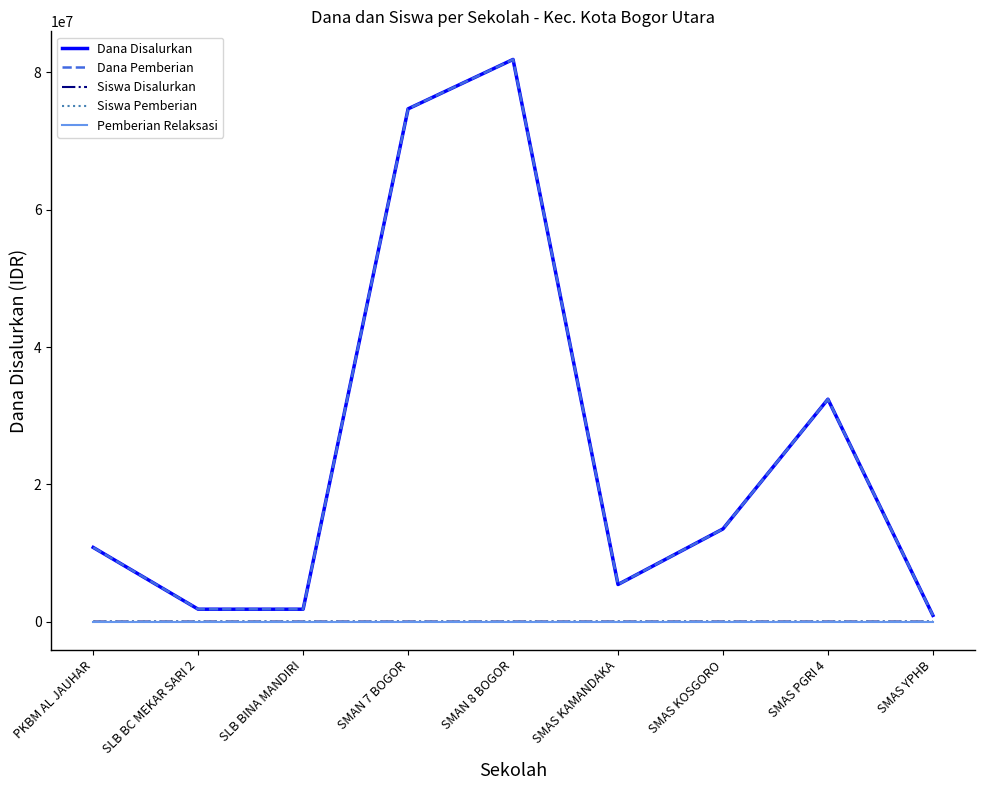

In Siswa Pemberian, how many points are higher than both neighbors (excluding endpoints)?

2